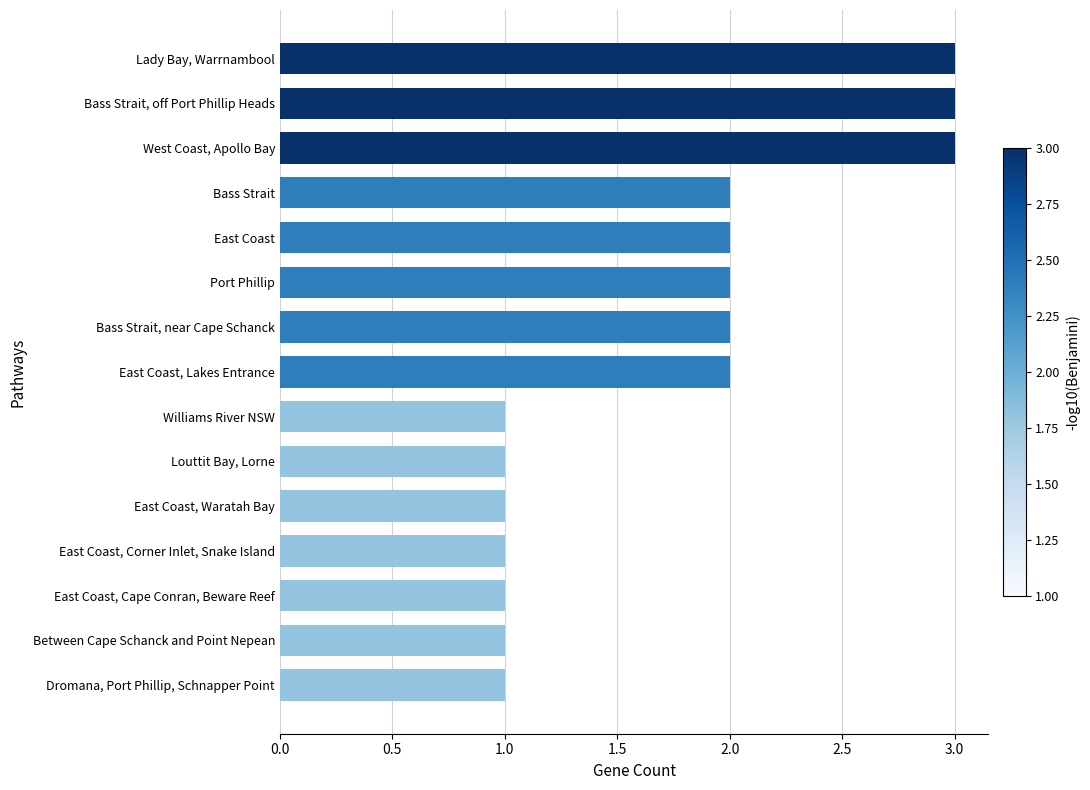

How many series are shown in this chart?

1